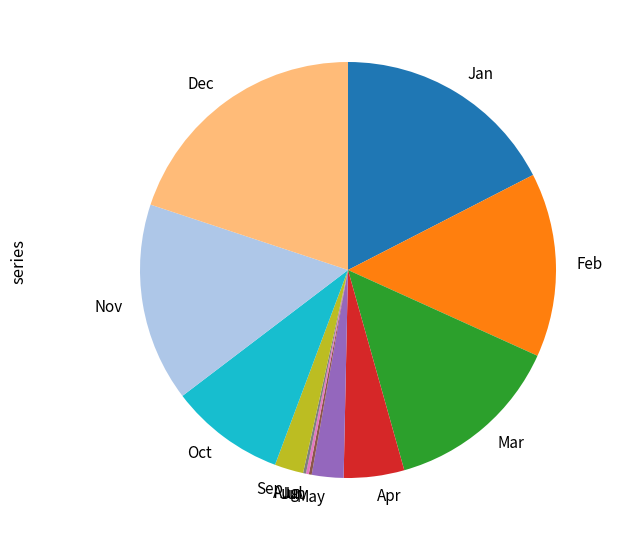

Does Nov account for over 50% of the chart?

No